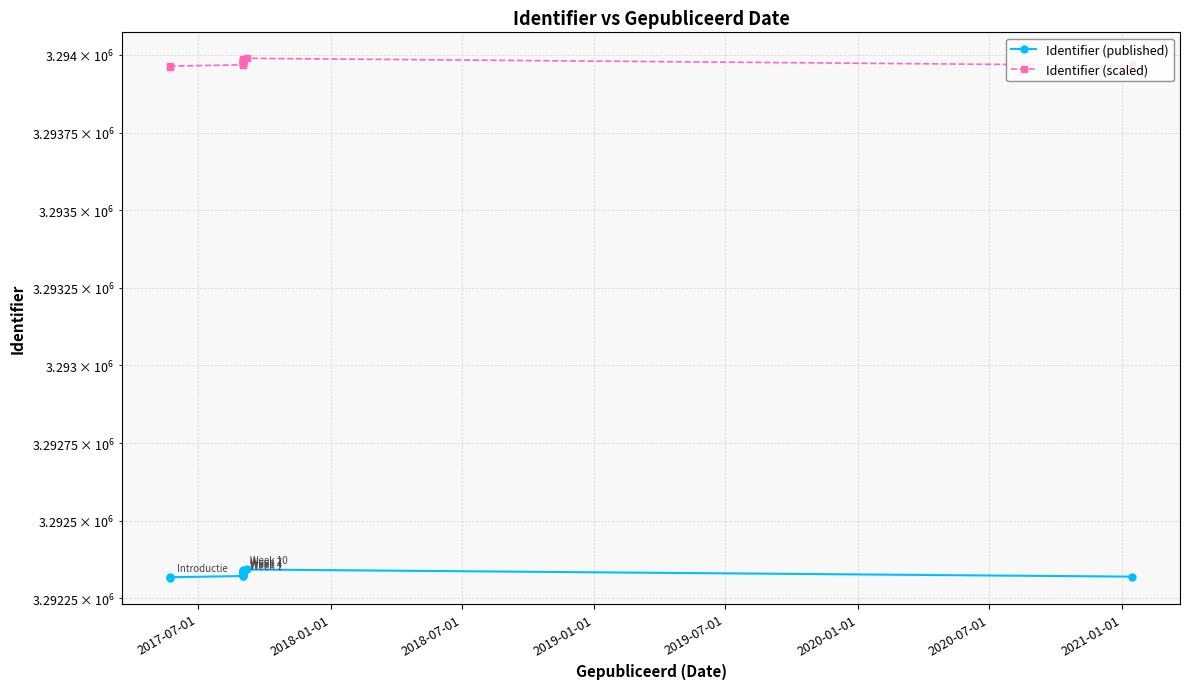

What is the highest value of the Identifier (published) series?

3292343.0